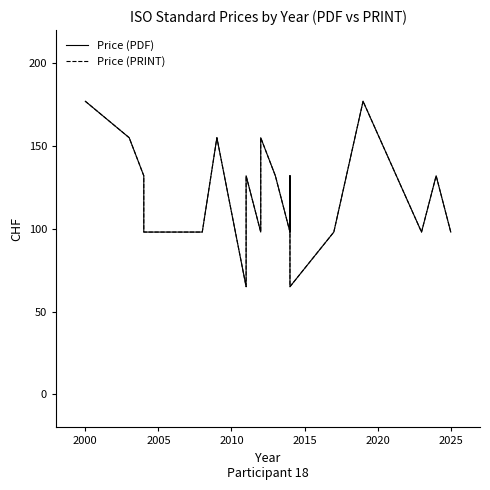

What is the difference between the second highest and minimum values in the Price (PRINT) series?

112